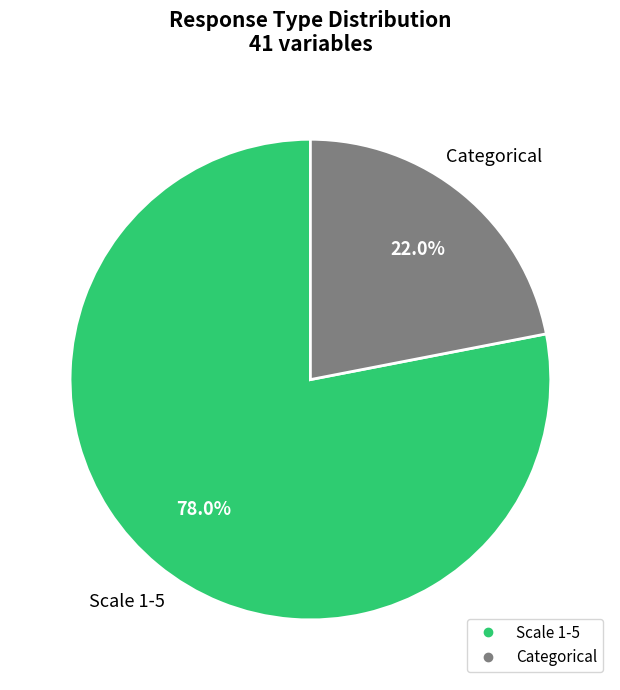

Is it true that Categorical is 30% of the pie?

False